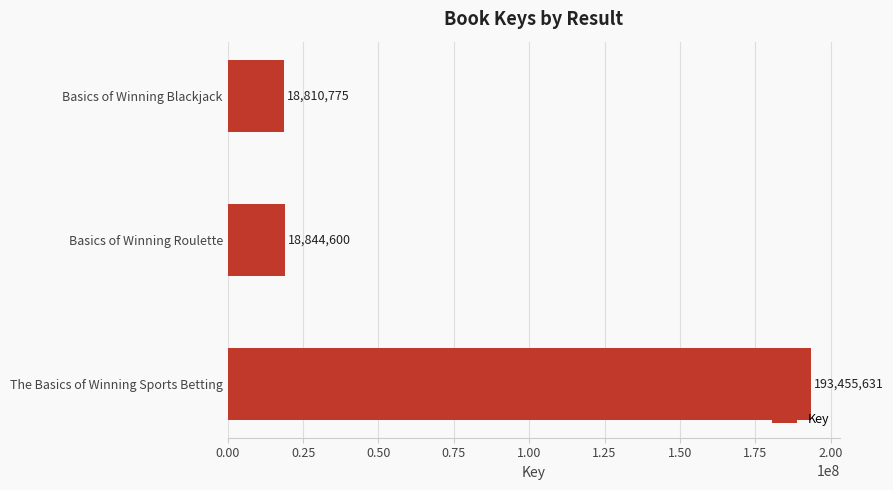

Rank the categories by value from highest to lowest.

The Basics of Winning Sports Betting, Basics of Winning Roulette, Basics of Winning Blackjack